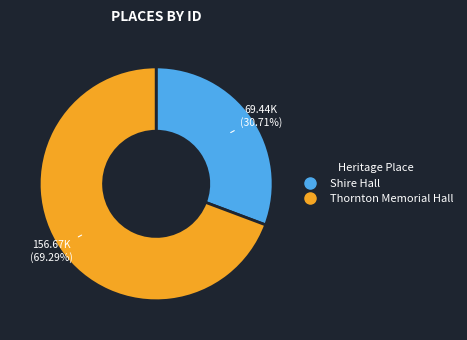

To the nearest percent, what is the difference between the Shire Hall and Thornton Memorial Hall slice percentages?

39%